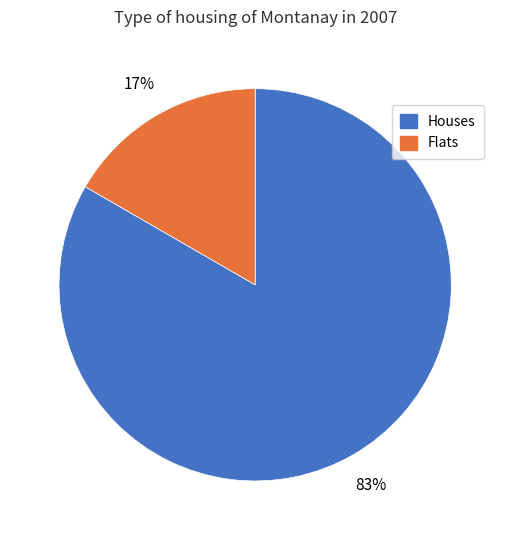

Is there a majority slice in this chart?

Yes